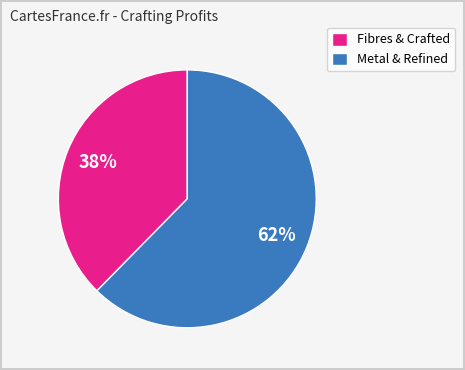

Rank the categories by value from highest to lowest.

Metal & Refined, Fibres & Crafted